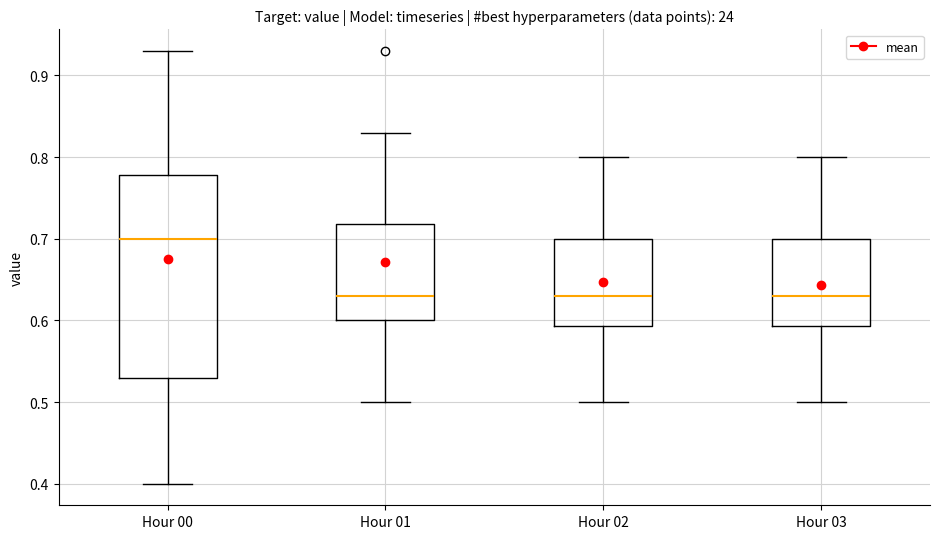

Reading left to right, transcribe this box plot: for each box, give where its median line is, the range the box spans, and where its two whiskers end, as read against the y-axis. The values are not printed on the chart, so give them approximately, as read against the axis.

Hour 00: median 0.70, box 0.53 to 0.78, whiskers 0.40 to 0.93
Hour 01: median 0.63, box 0.60 to 0.72, whiskers 0.50 to 0.83
Hour 02: median 0.63, box 0.59 to 0.70, whiskers 0.50 to 0.80
Hour 03: median 0.63, box 0.59 to 0.70, whiskers 0.50 to 0.80